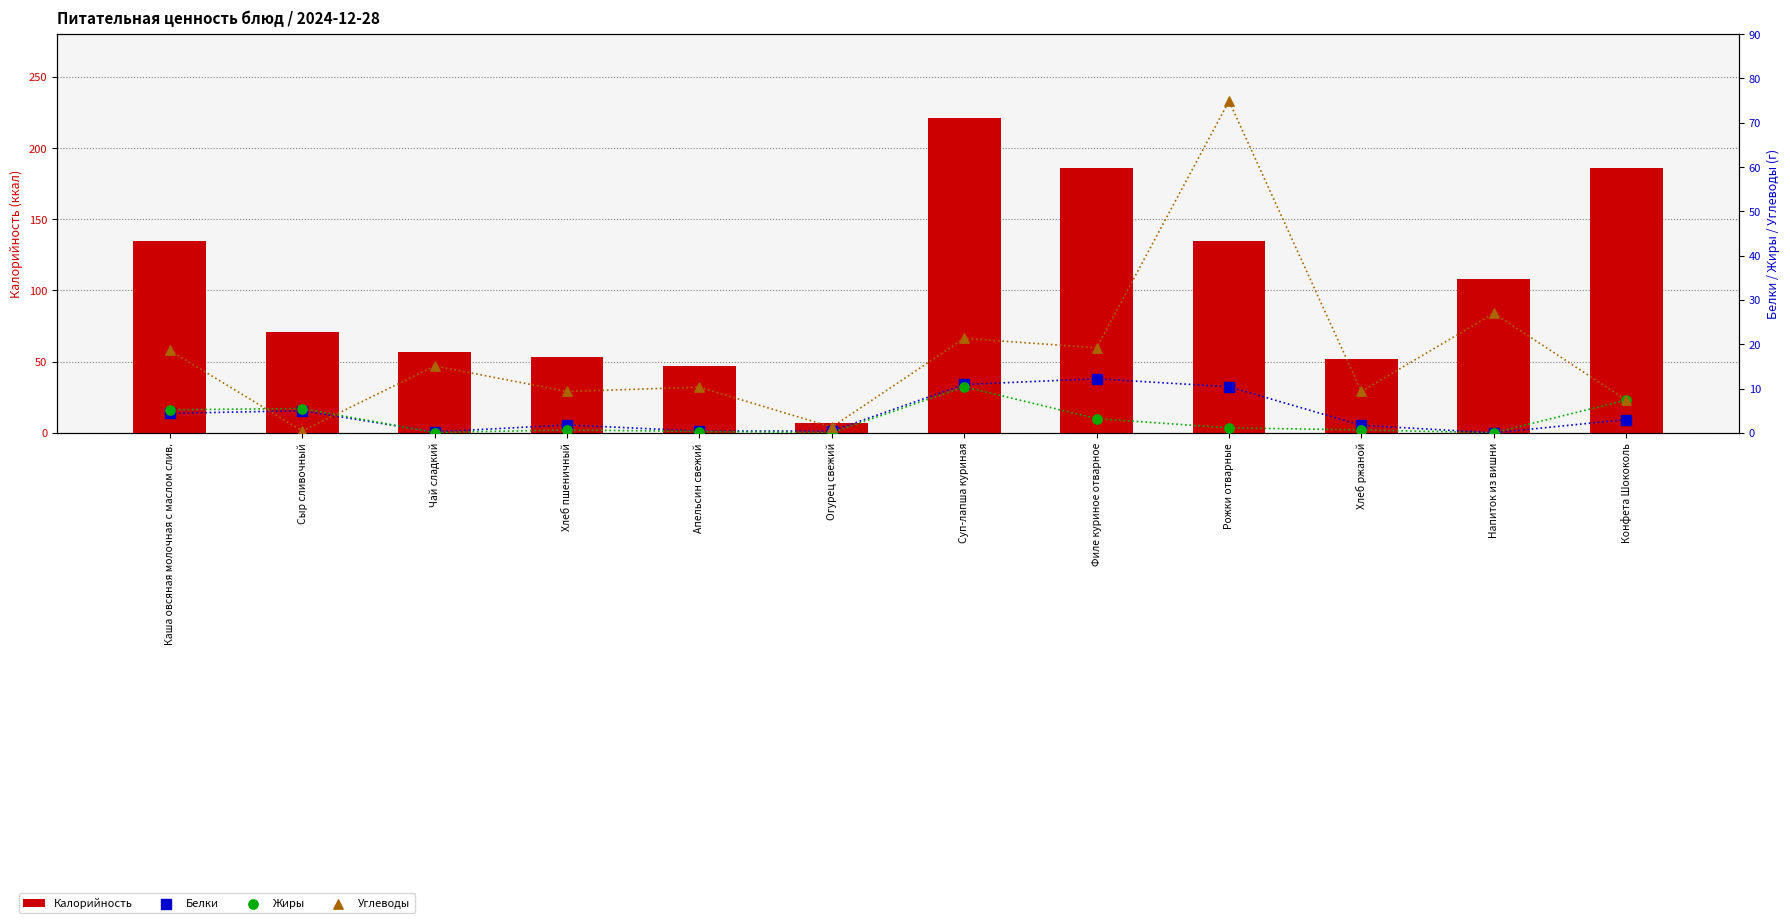

What are all the series names shown in the legend?

Калорийность, Белки, Жиры, Углеводы